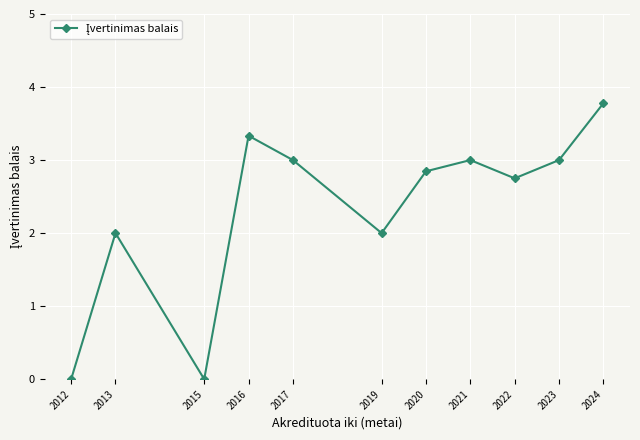

What is the ratio of the value at 2016 to the value at 2021?

1.1